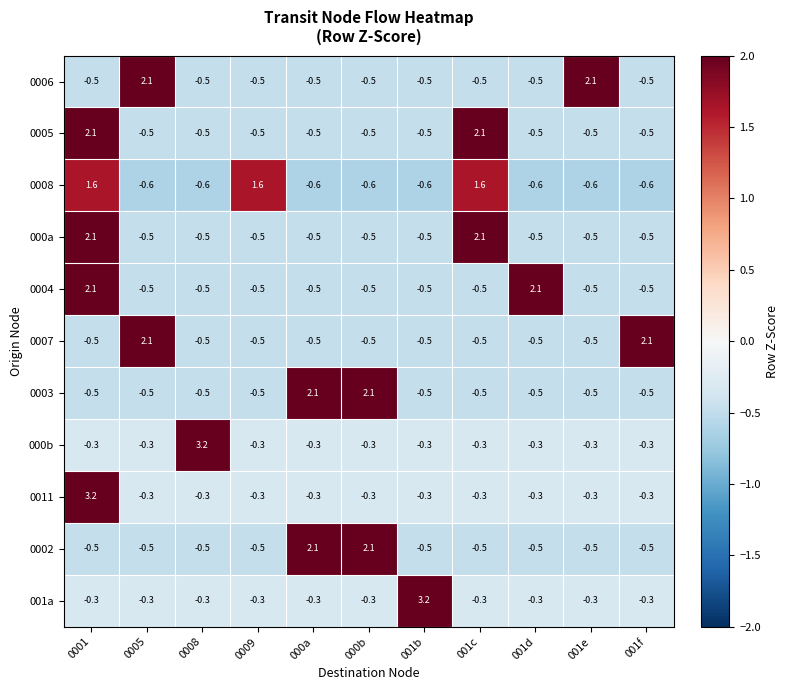

At which category is the sum across all series the highest?

0001